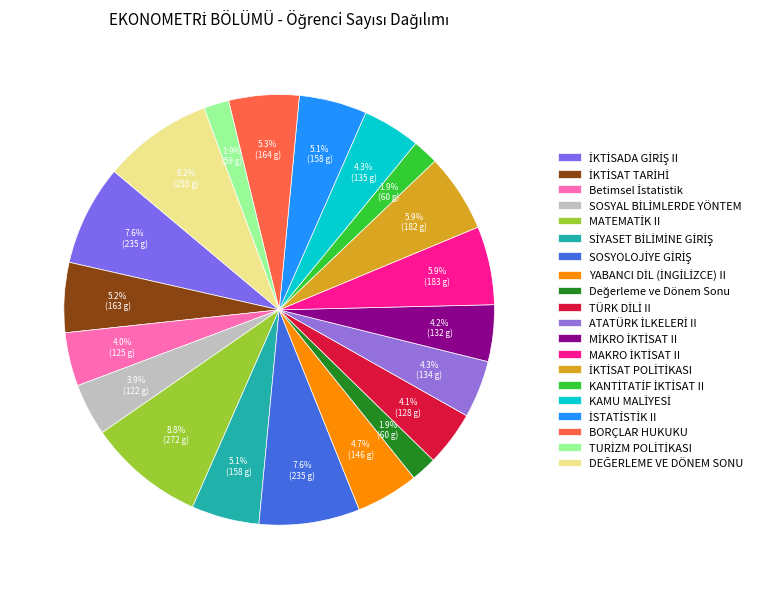

True or false: ATATÜRK İLKELERİ II accounts for 4% of the total.

True